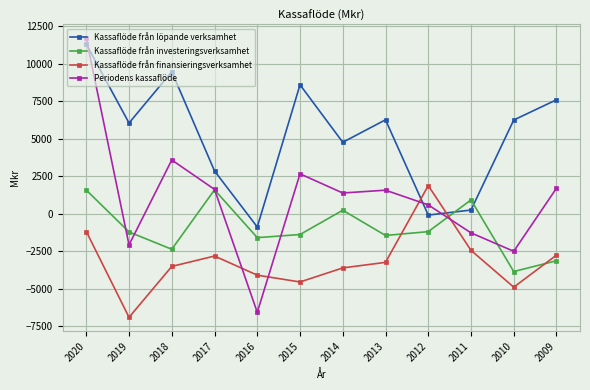

In Kassaflöde från investeringsverksamhet, how many points are higher than both neighbors (excluding endpoints)?

3